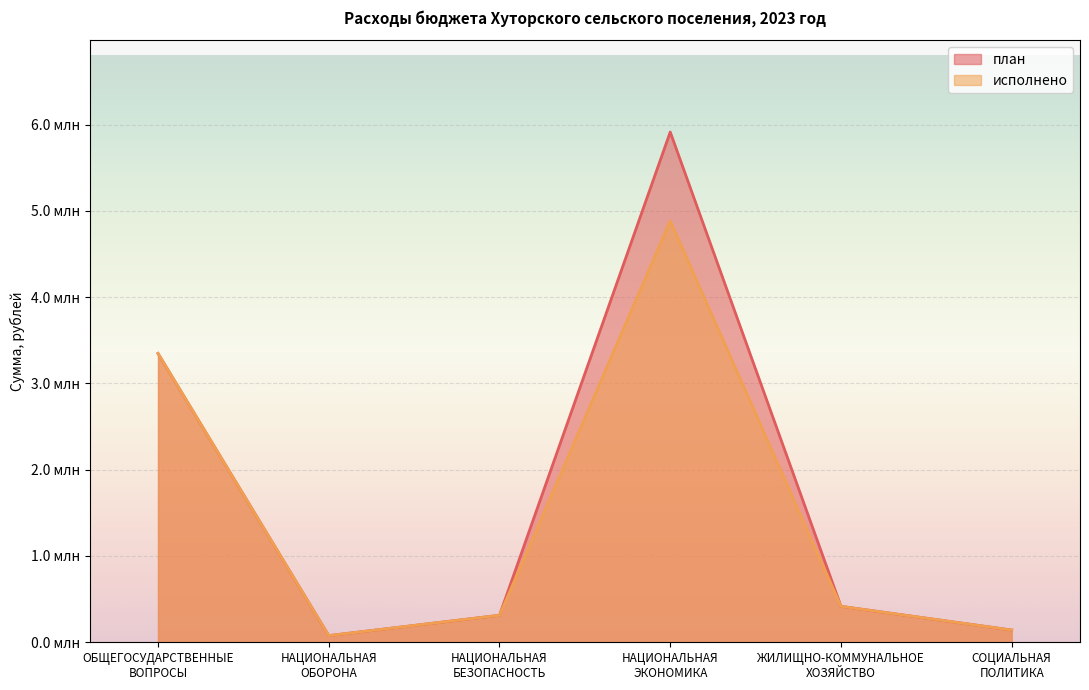

At how many categories does at least one series exceed 5631059?

1